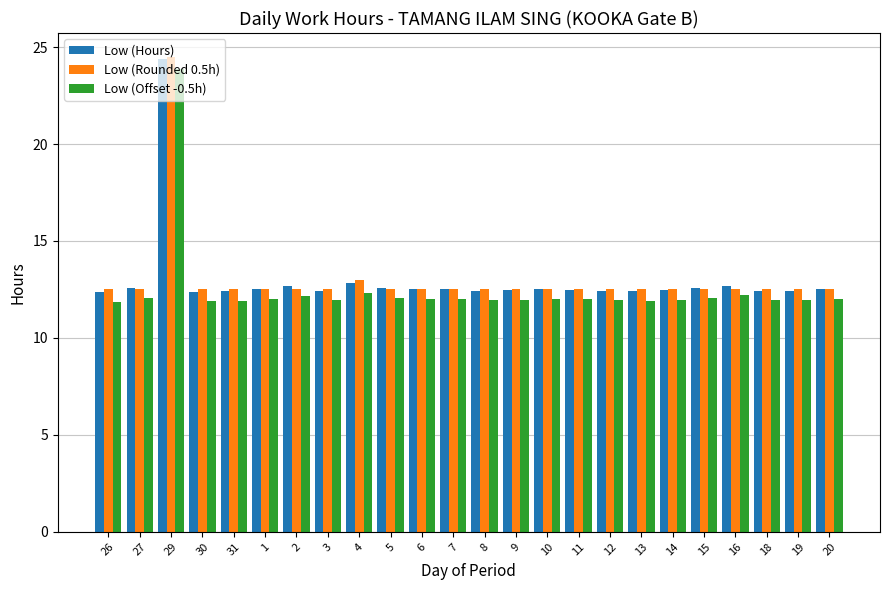

What is the label of the 4th bar from the right?

16